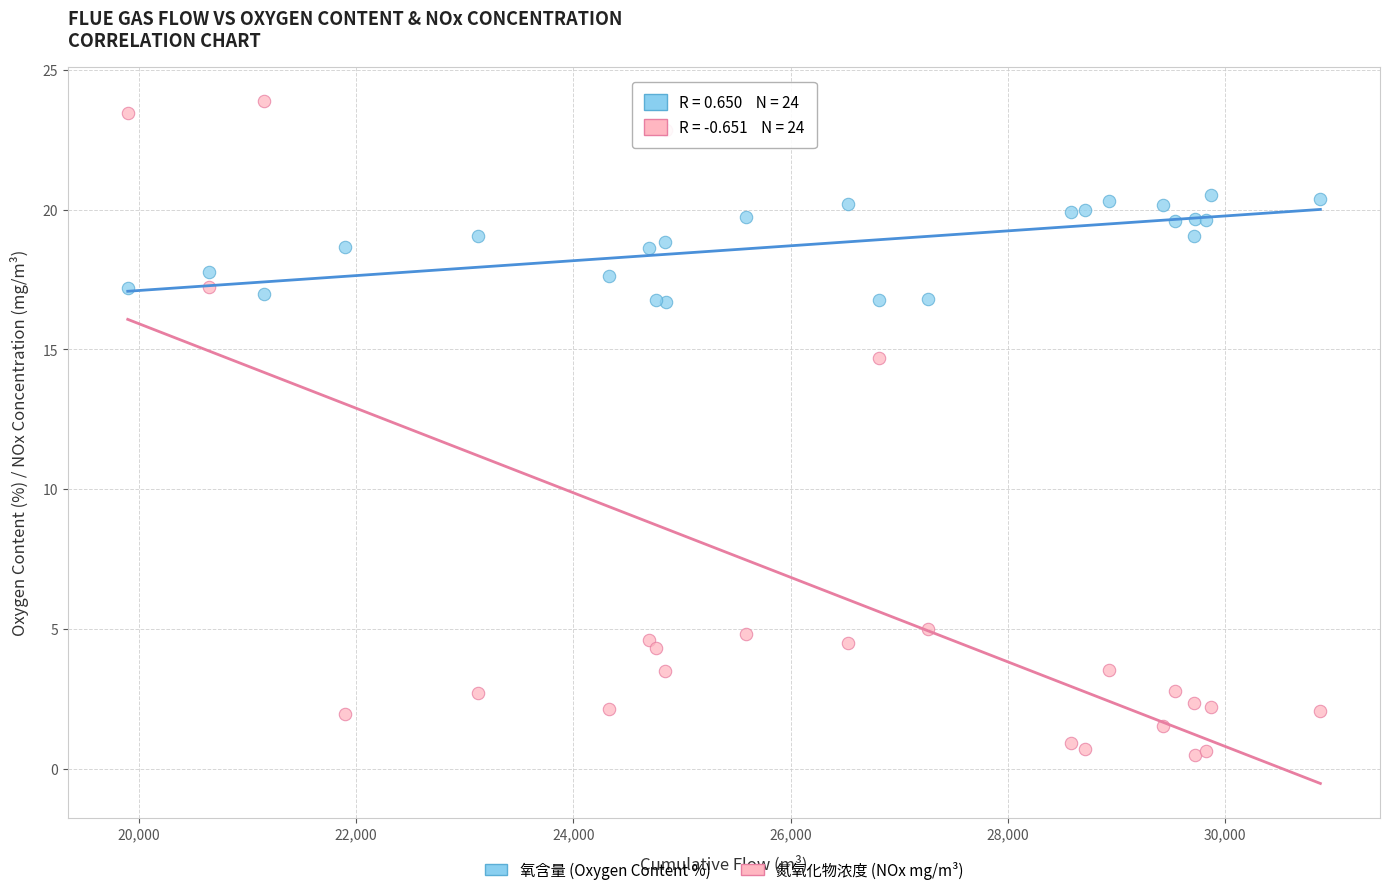

What are all the series names shown in the legend?

氧含量 (Oxygen Content %), 氮氧化物浓度 (NOx mg/m³)